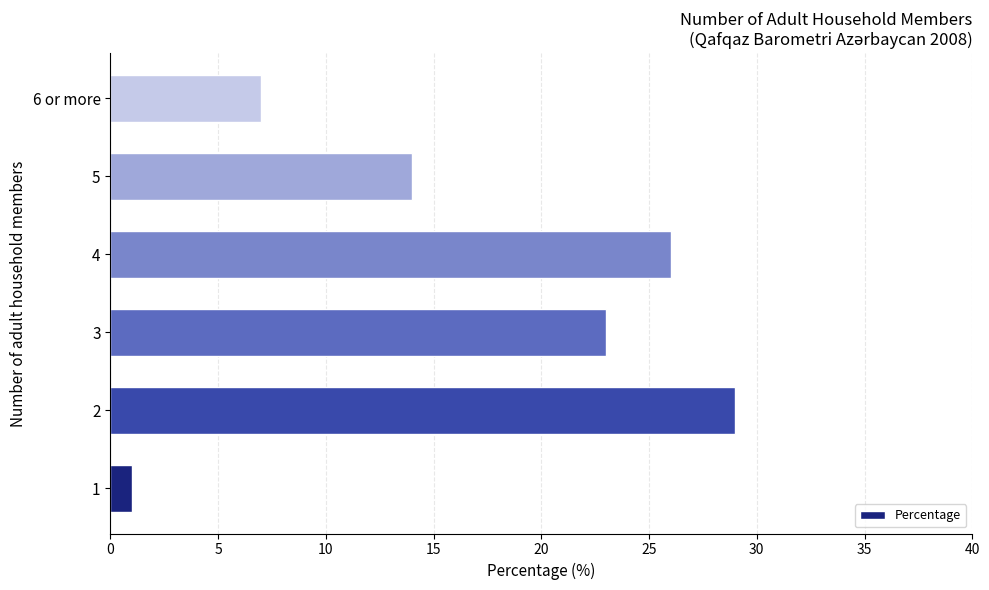

How many distinct data groups are displayed?

1